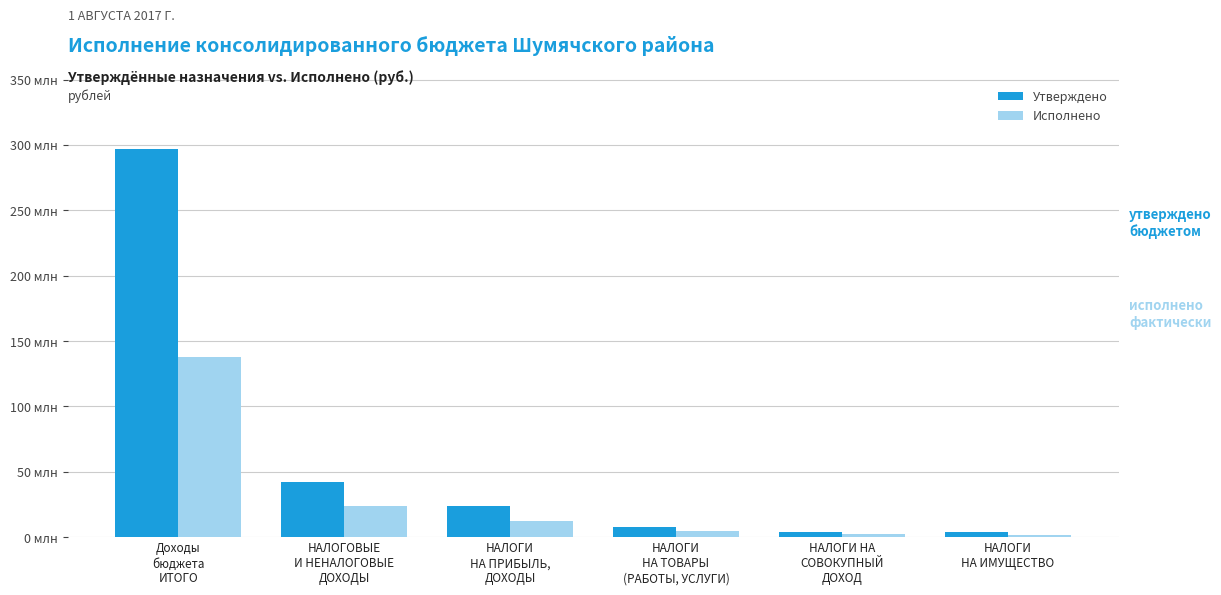

Which series has the widest spread of values?

Утверждено